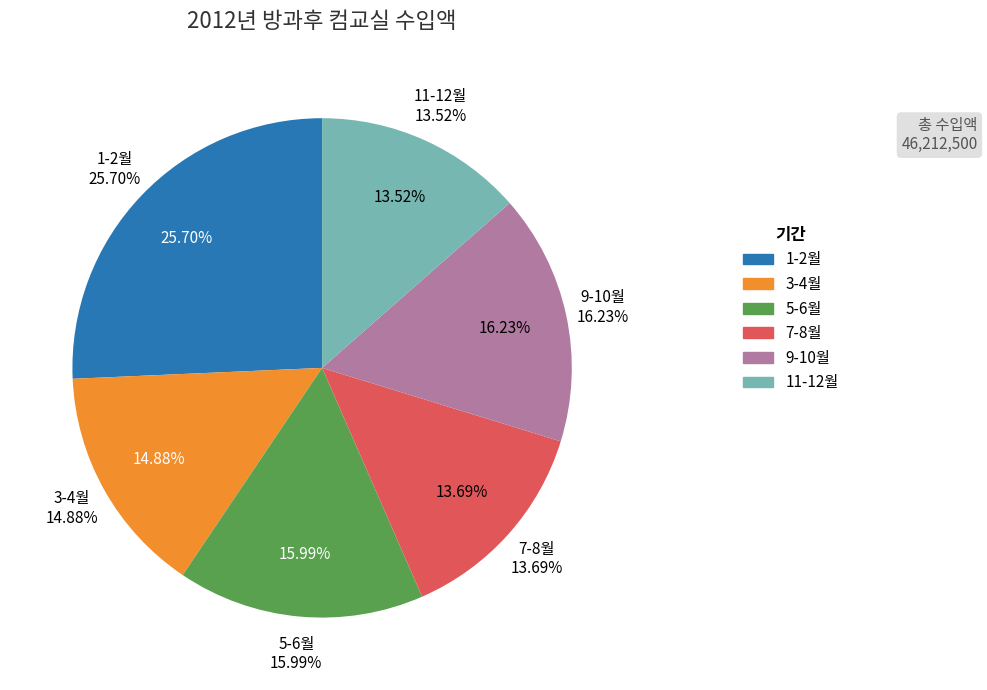

The 1-2월 slice represents 26% of the pie. True or false?

True